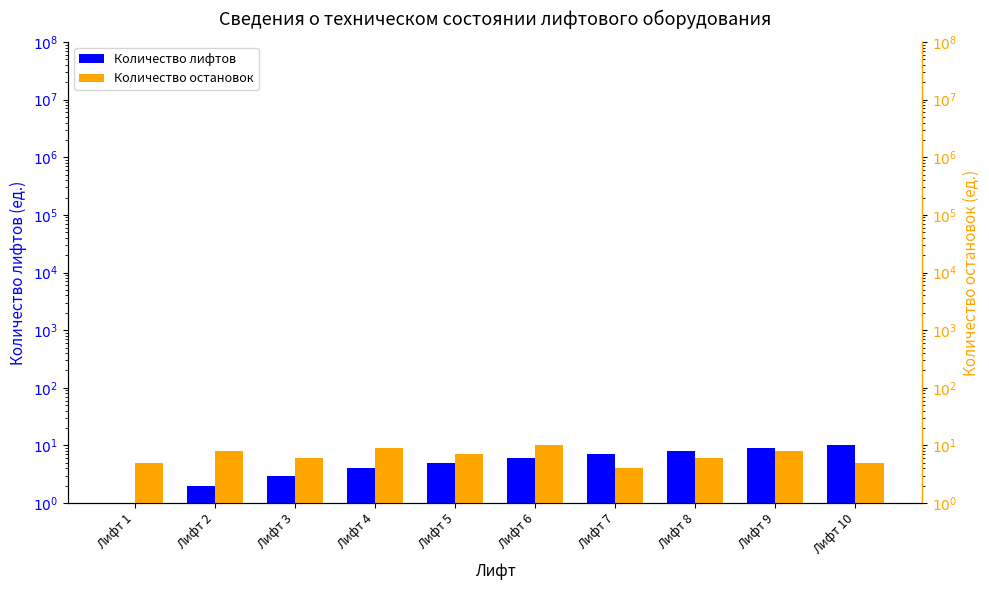

The value of Количество лифтов at Лифт 5 is 5. True or false?

True